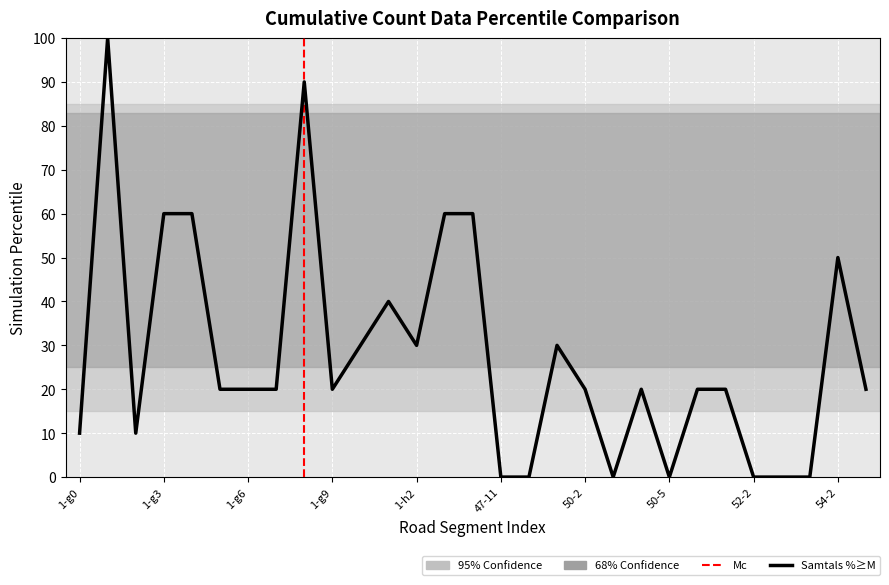

The chart shows a value of 4 at 1-g6. True or false?

False